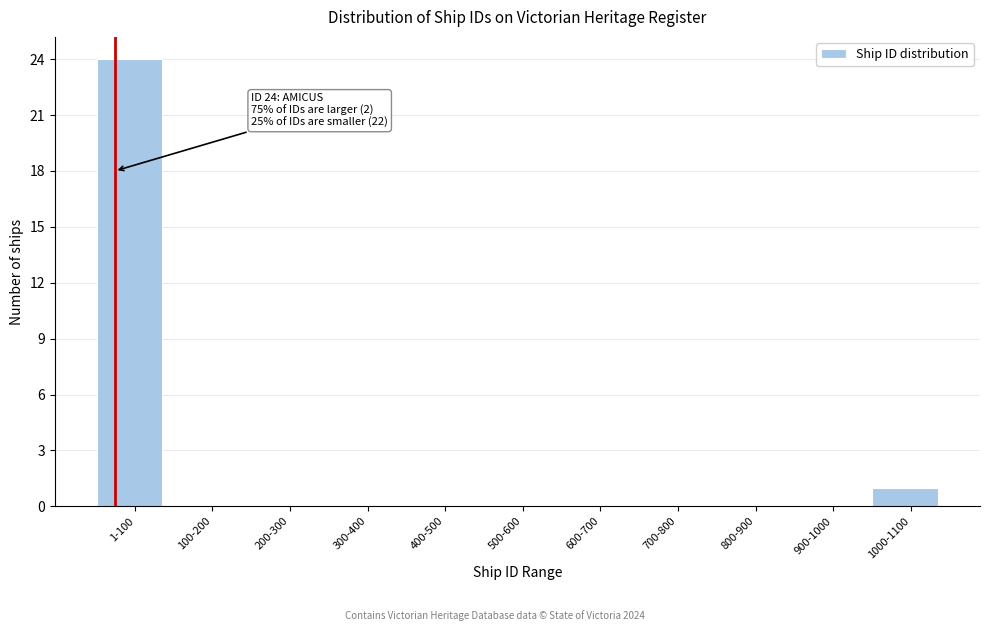

Reading left to right, transcribe all the data shown in this chart.

1-100=24	100-200=0	200-300=0	300-400=0	400-500=0	500-600=0	600-700=0	700-800=0	800-900=0	900-1000=0	1000-1100=1